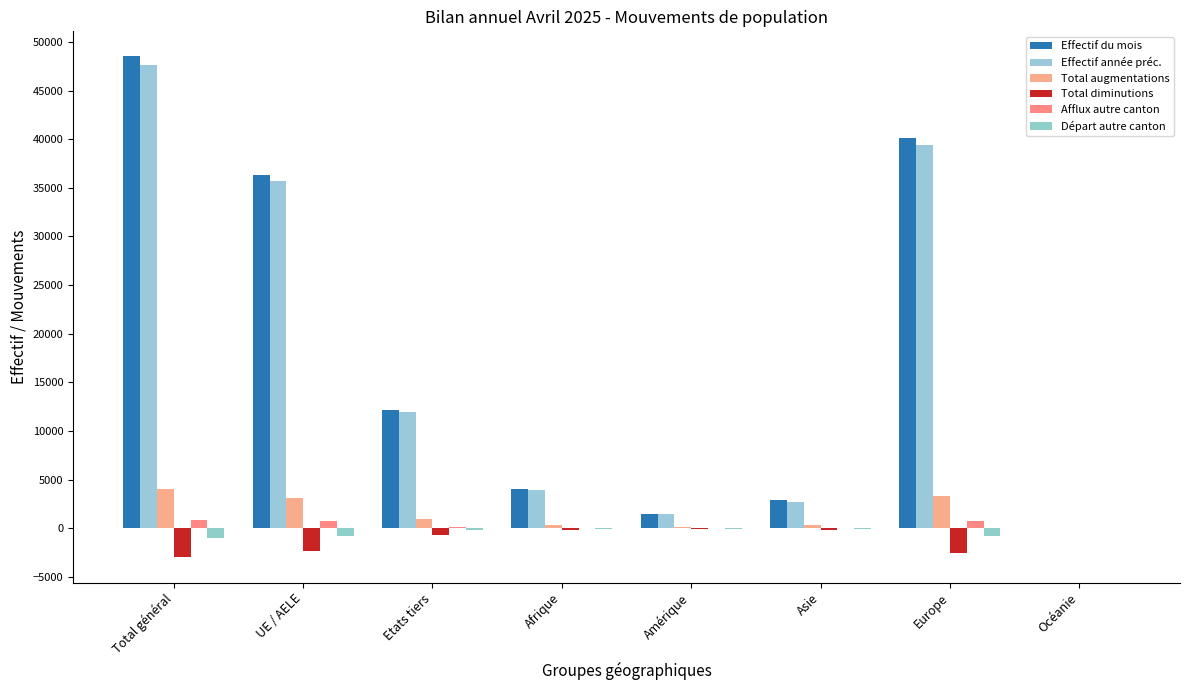

At which label does Effectif année préc. reach its peak?

Total général